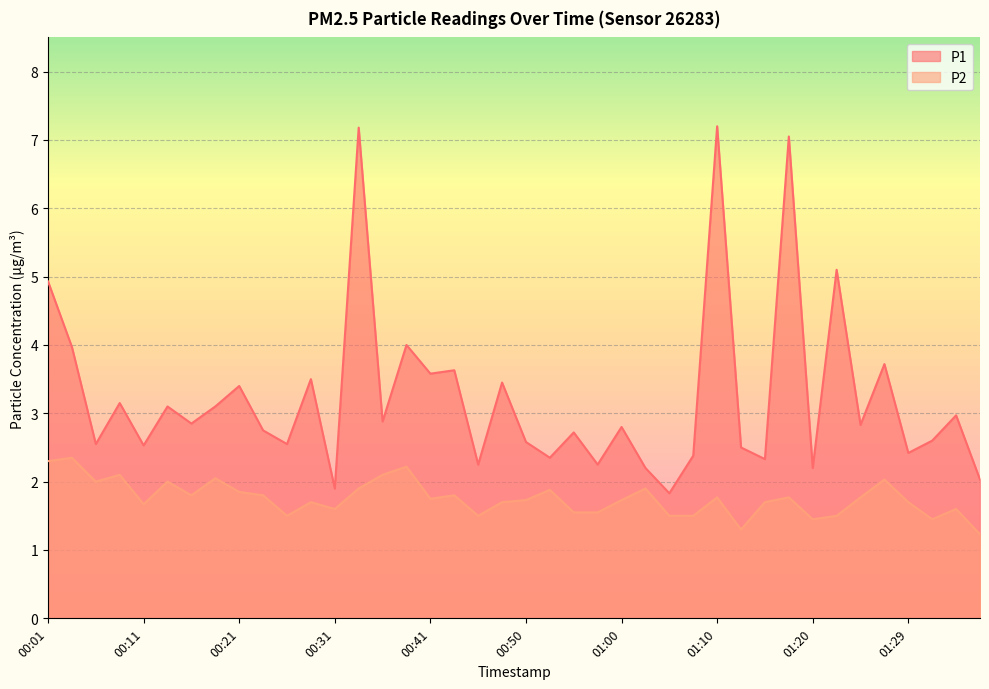

What is the value of the P2 point at the 11th from the left?

1.5